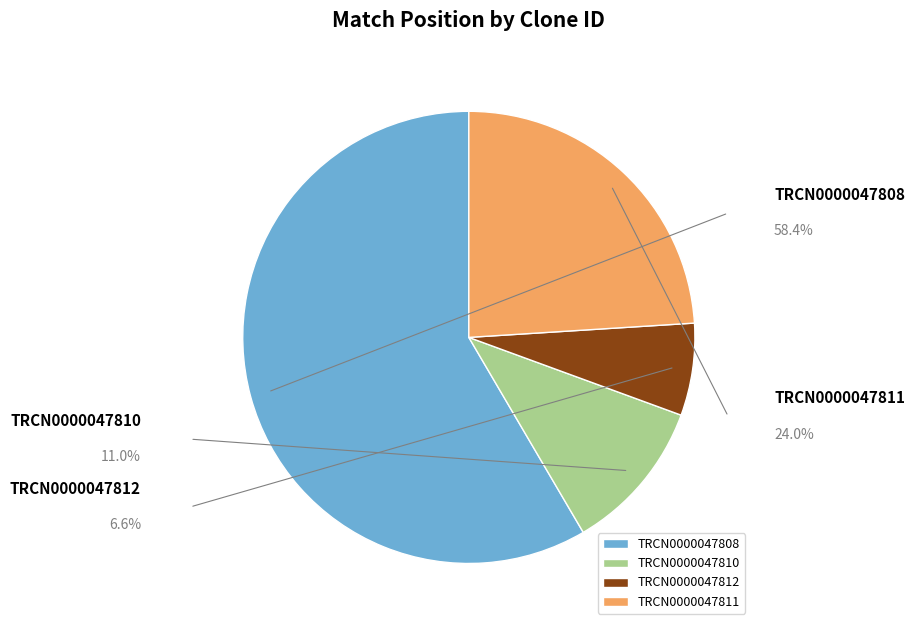

What is the smallest slice in the pie chart?

TRCN0000047812